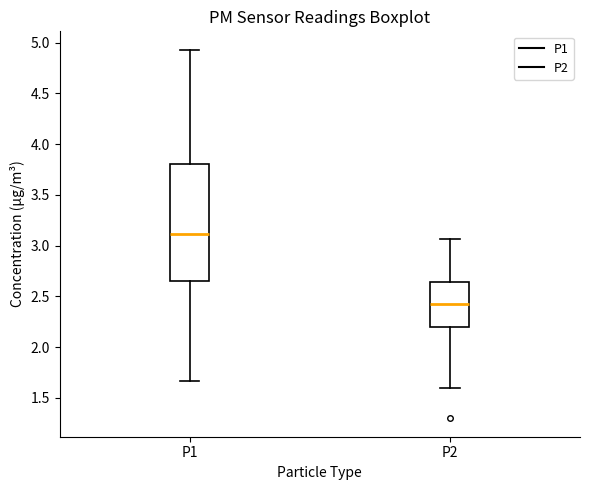

Where is the upper edge of the box for P2 on the y-axis? The values are not printed on the chart, so give them approximately, as read against the axis.

2.65